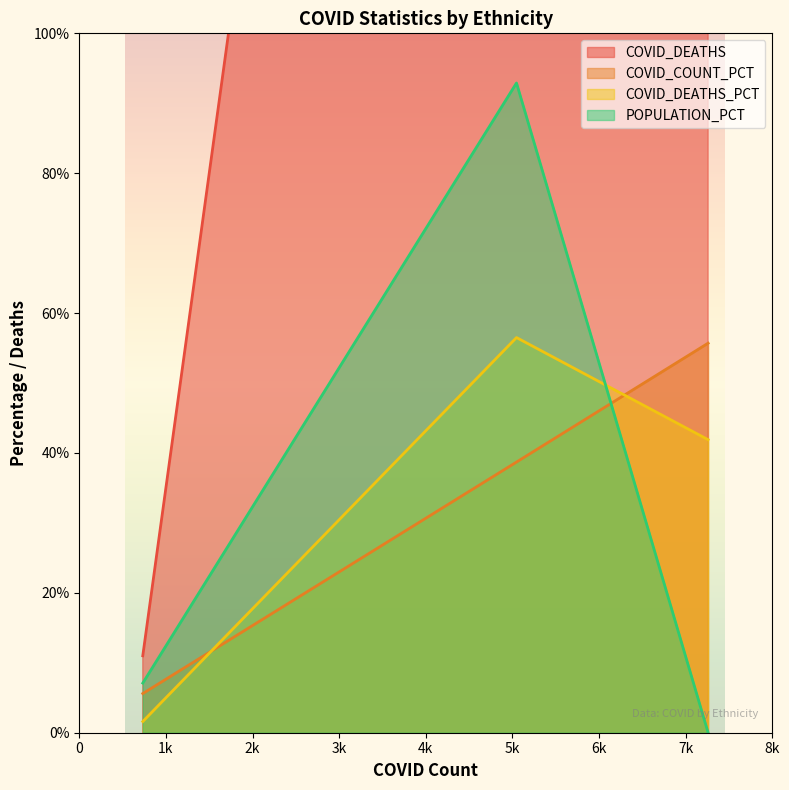

Count the number of categories in the chart.

3